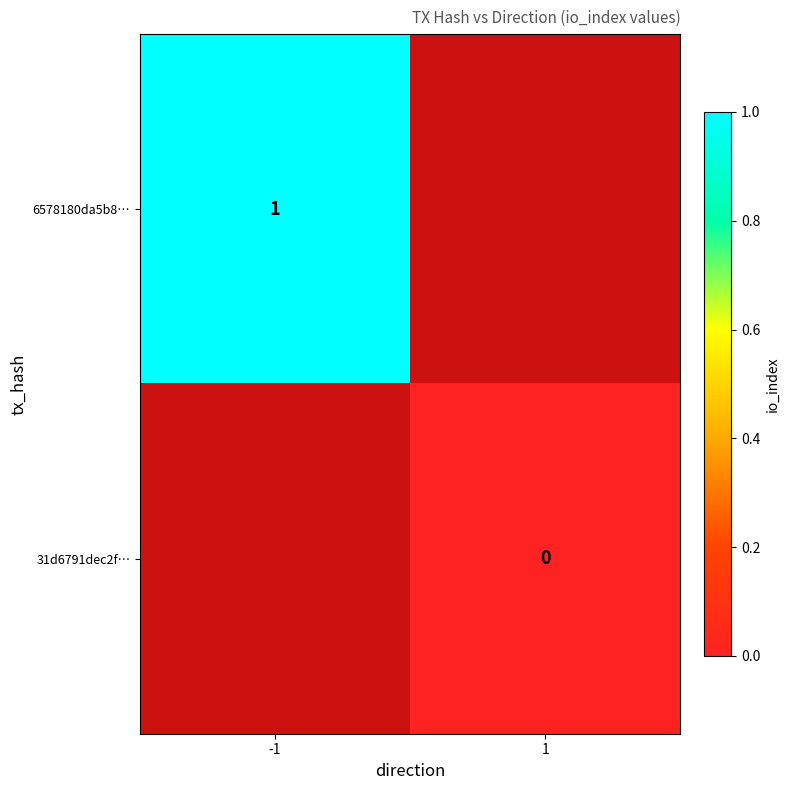

Between 1 and -1, which is larger?

-1